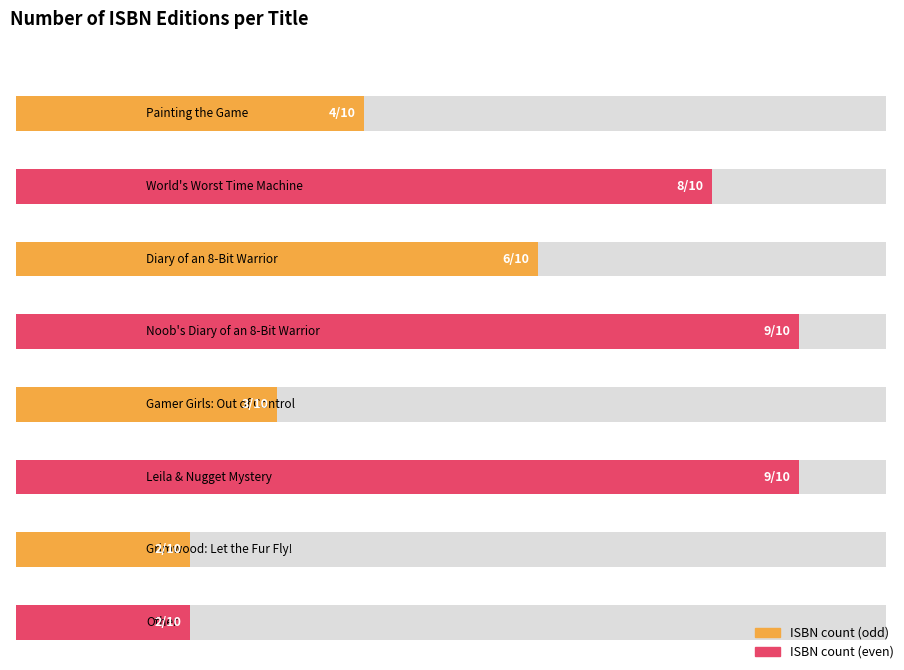

At which category does the chart reach its minimum across all series?

Grimwood: Let the Fur Fly!